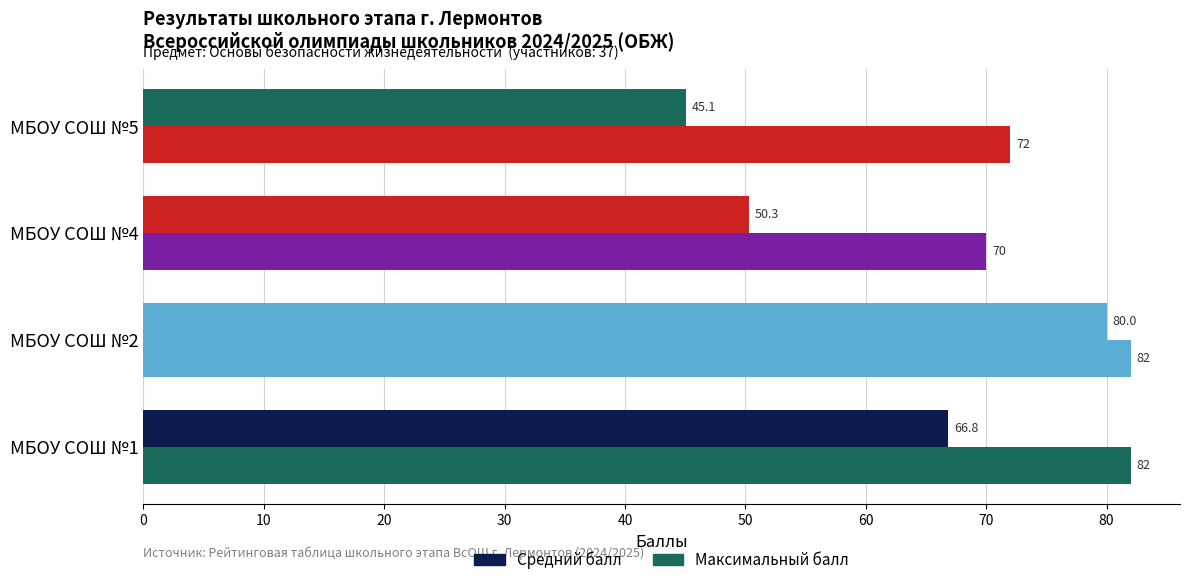

How many data points in Максимальный балл are less than 82?

2